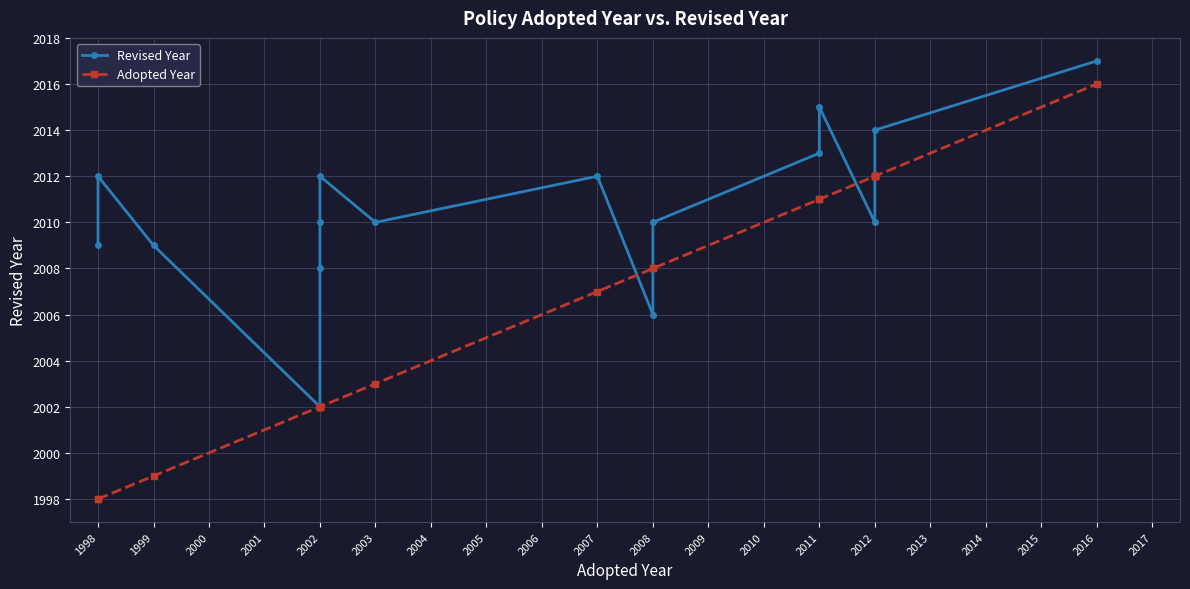

What is the maximum value for Revised Year?

2017